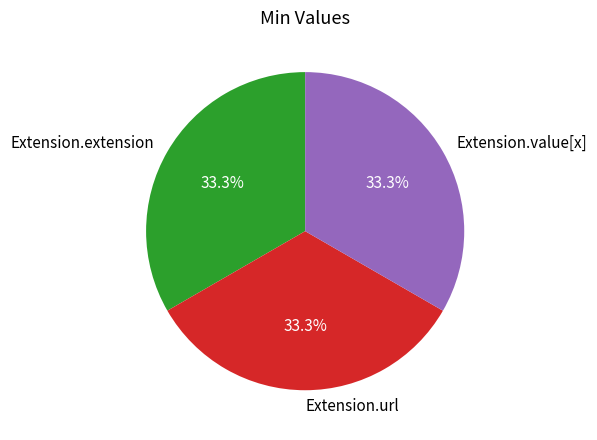

Is Extension.url the majority of the pie?

No